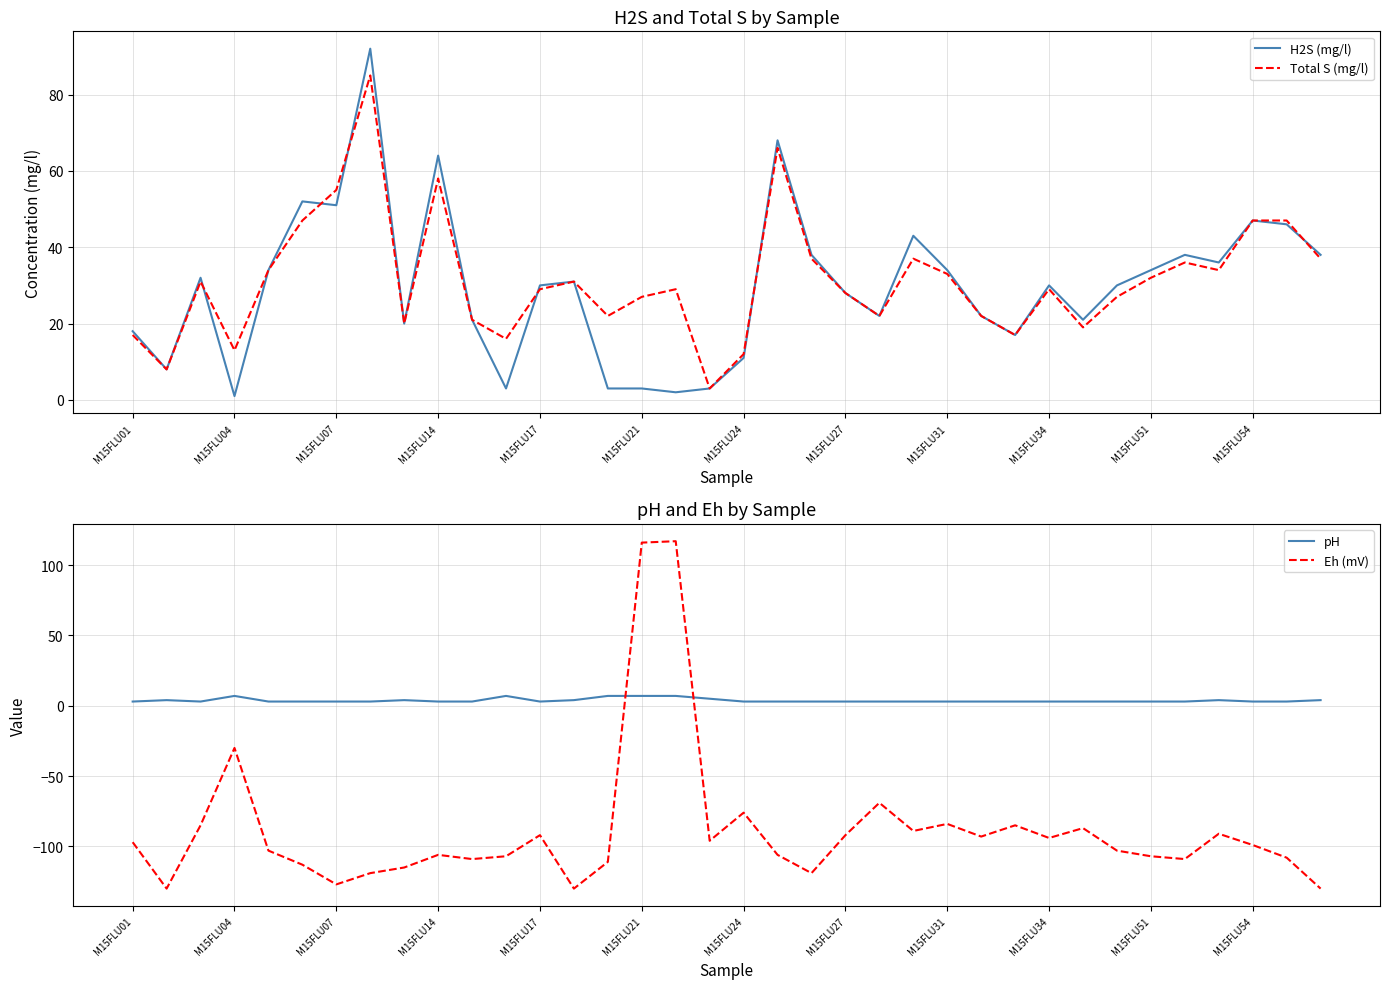

What is the maximum value for pH?

7